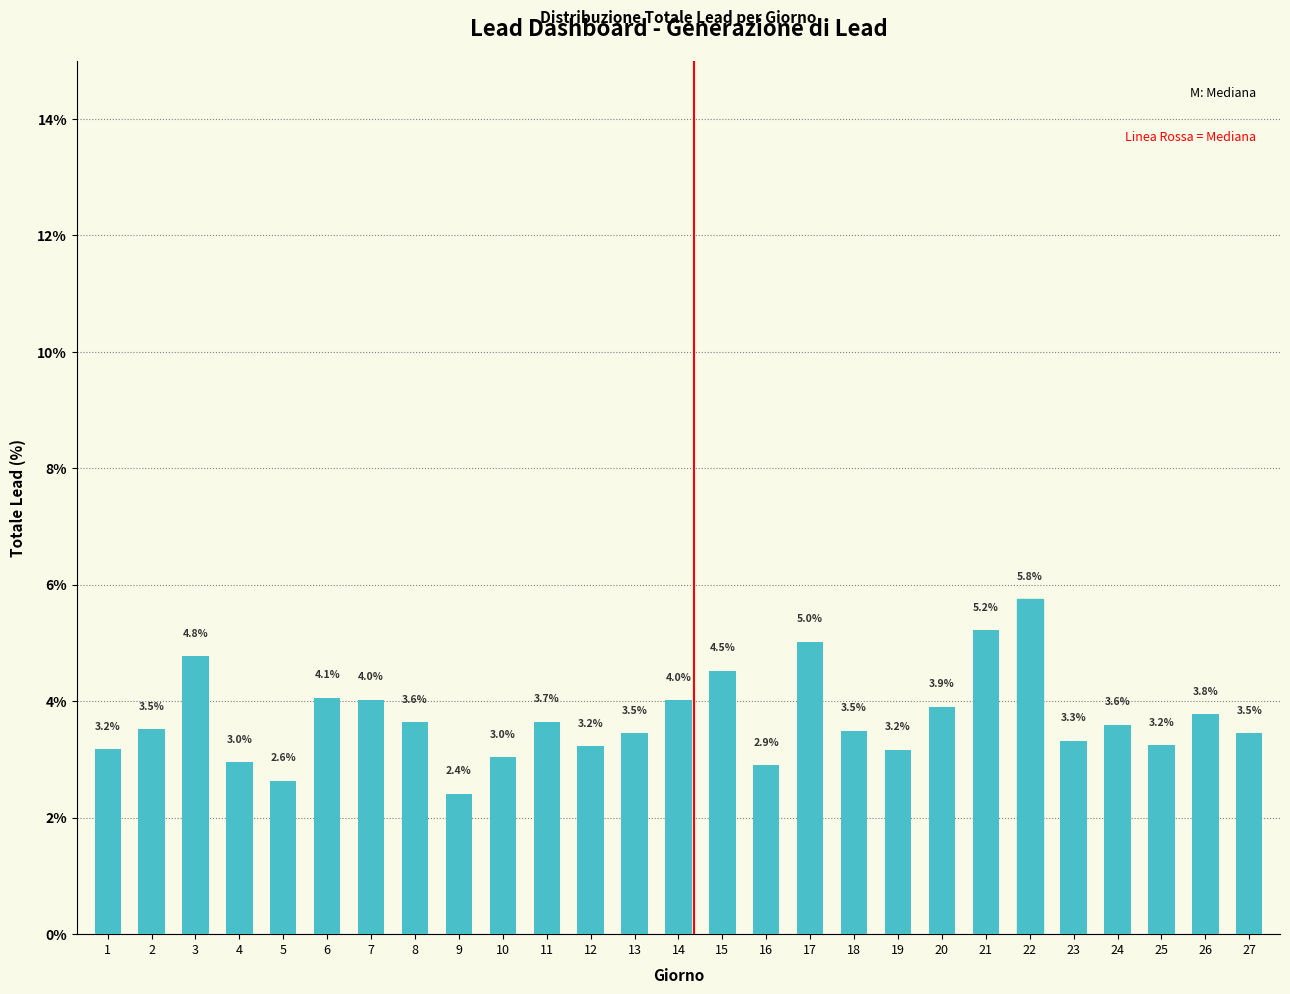

What is the difference between the maximum and second lowest values?

3.1